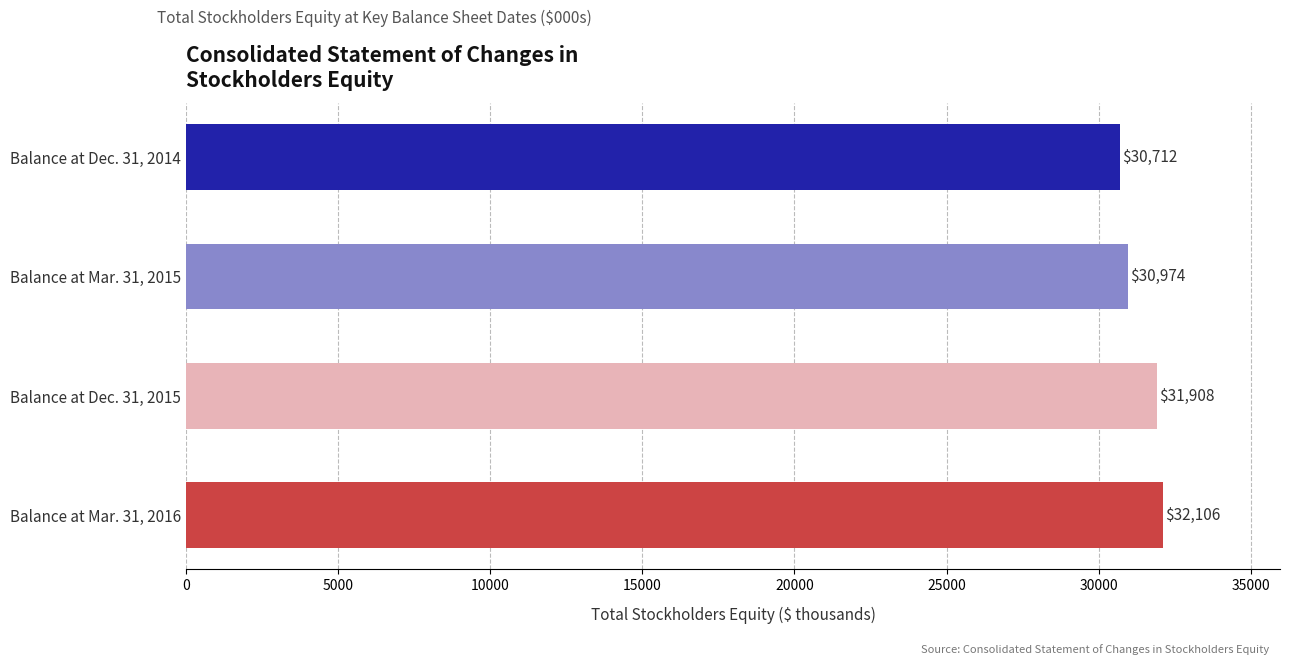

What is the change in value from Balance at Dec. 31, 2014 to Balance at Mar. 31, 2016?

+1394